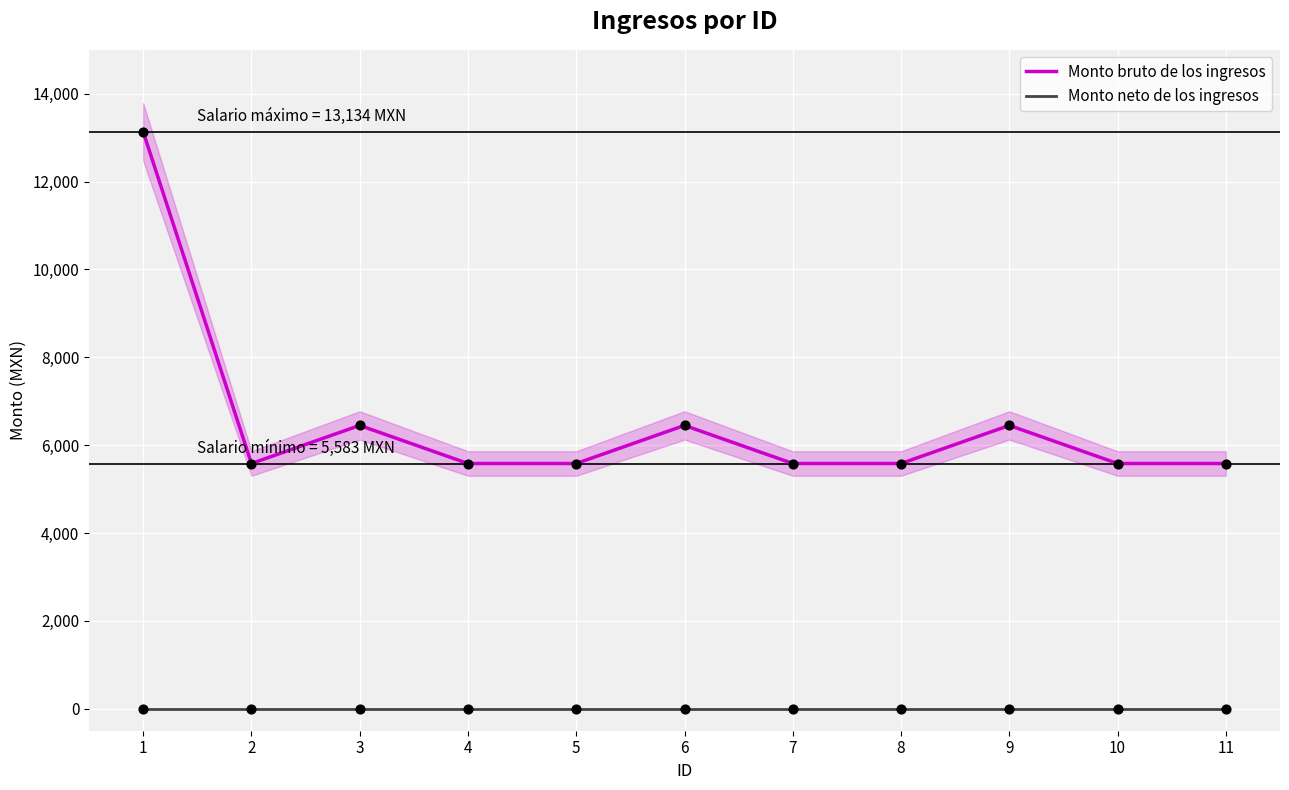

Which series reaches the maximum Y coordinate?

Monto bruto de los ingresos